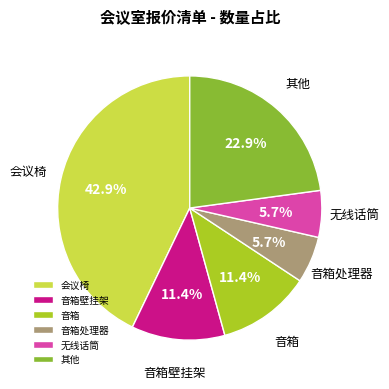

Is 音箱壁挂架 the majority of the pie?

No